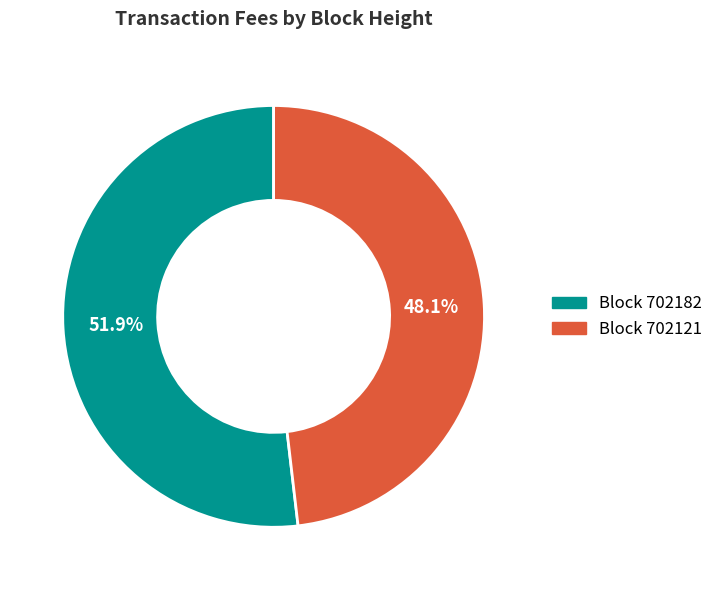

Does any single category account for the majority?

Yes